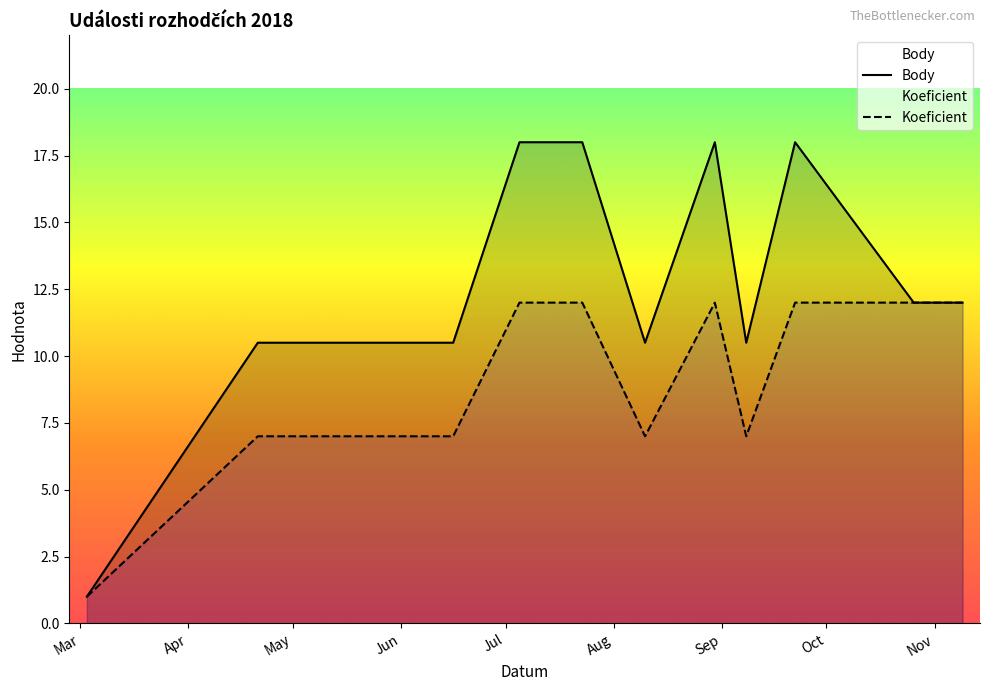

How many lines are shown in the chart?

2